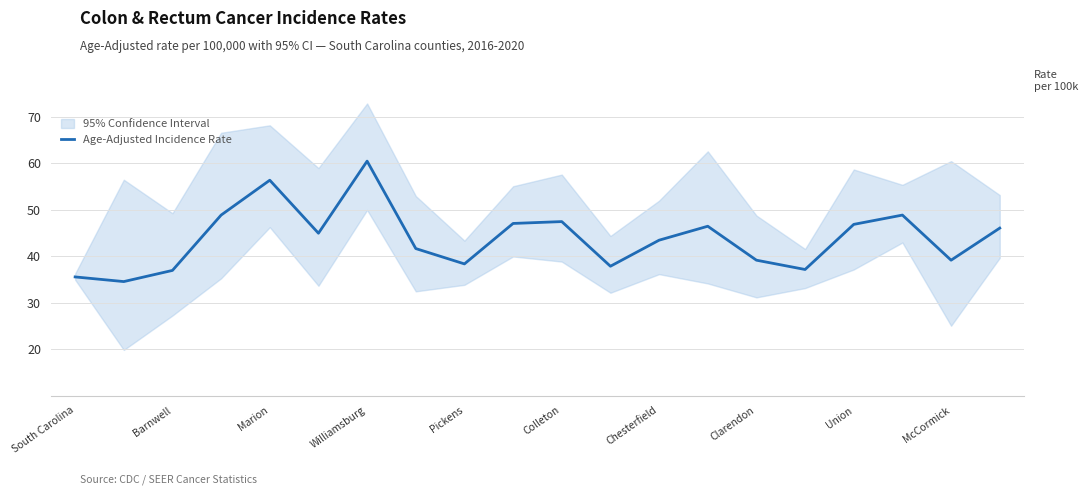

What is the minimum value for Age-Adjusted Incidence Rate?

34.5